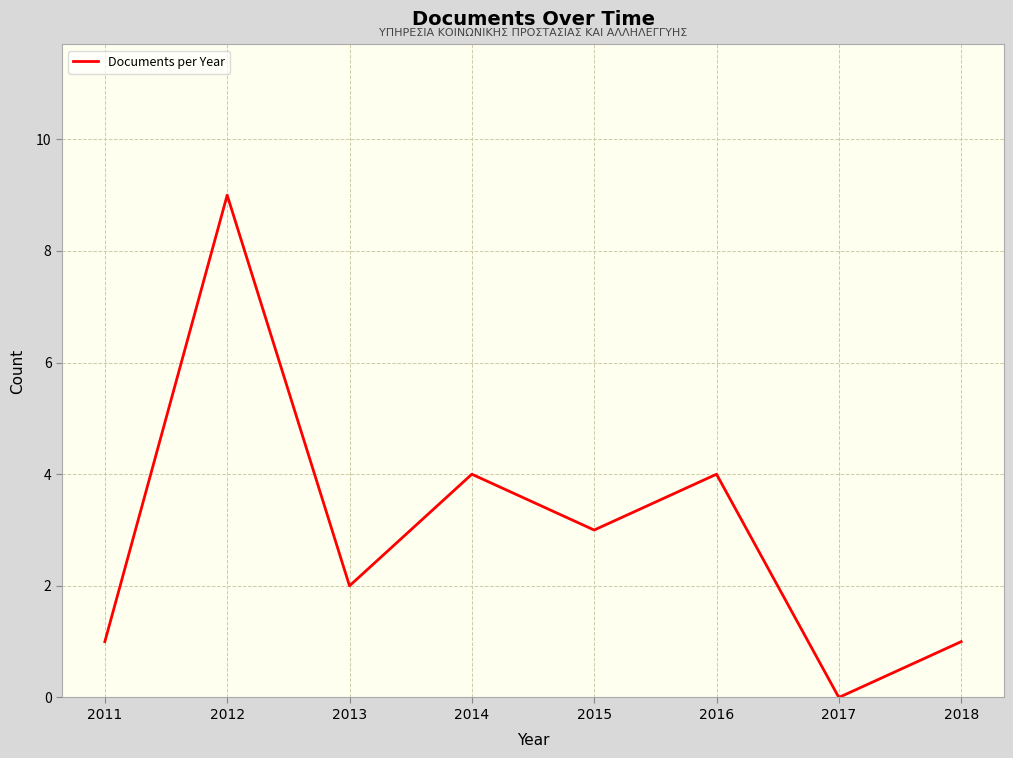

Which has a higher value, 2014 or 2012?

2012